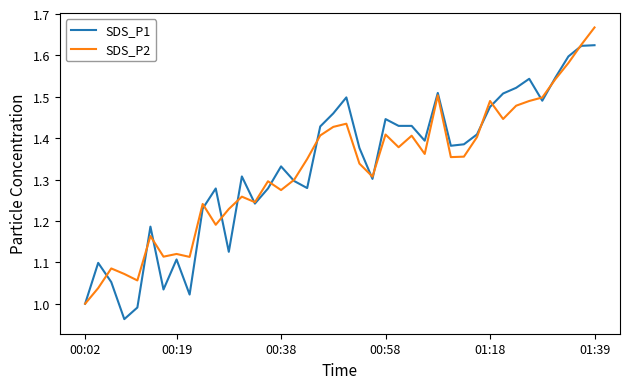

True or false: SDS_P1 has more than 2 interior local peaks.

True